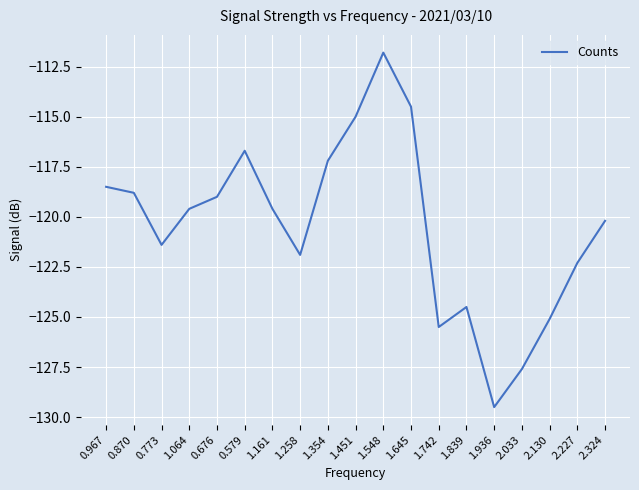

Reading left to right, list all the values displayed in this chart.

-118.5	-118.8	-121.4	-119.6	-119.0	-116.7	-119.6	-121.9	-117.2	-115.0	-111.8	-114.5	-125.5	-124.5	-129.5	-127.6	-125.1	-122.3	-120.2